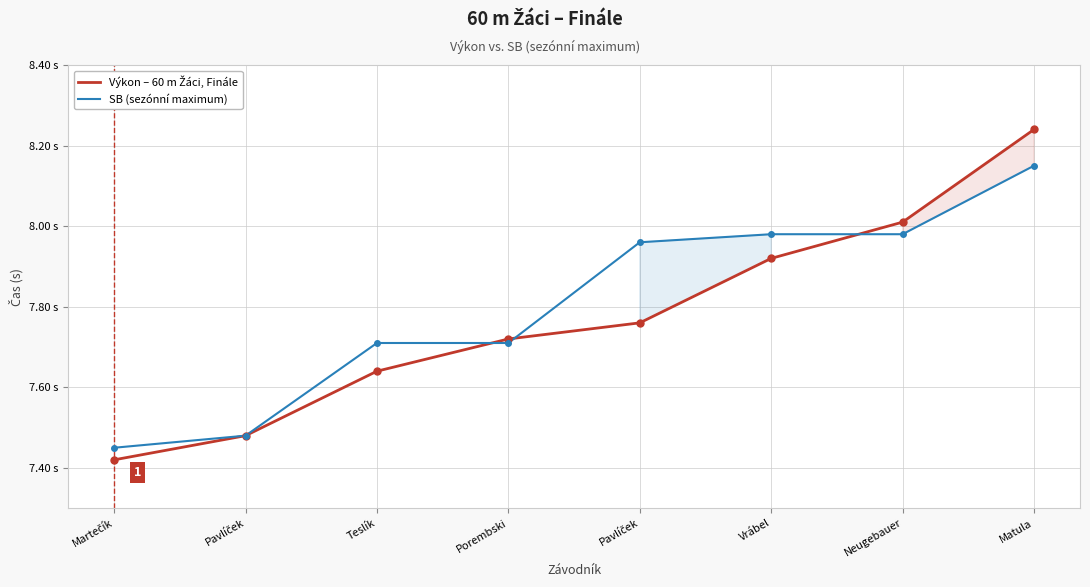

How many categories are shown in the chart?

8